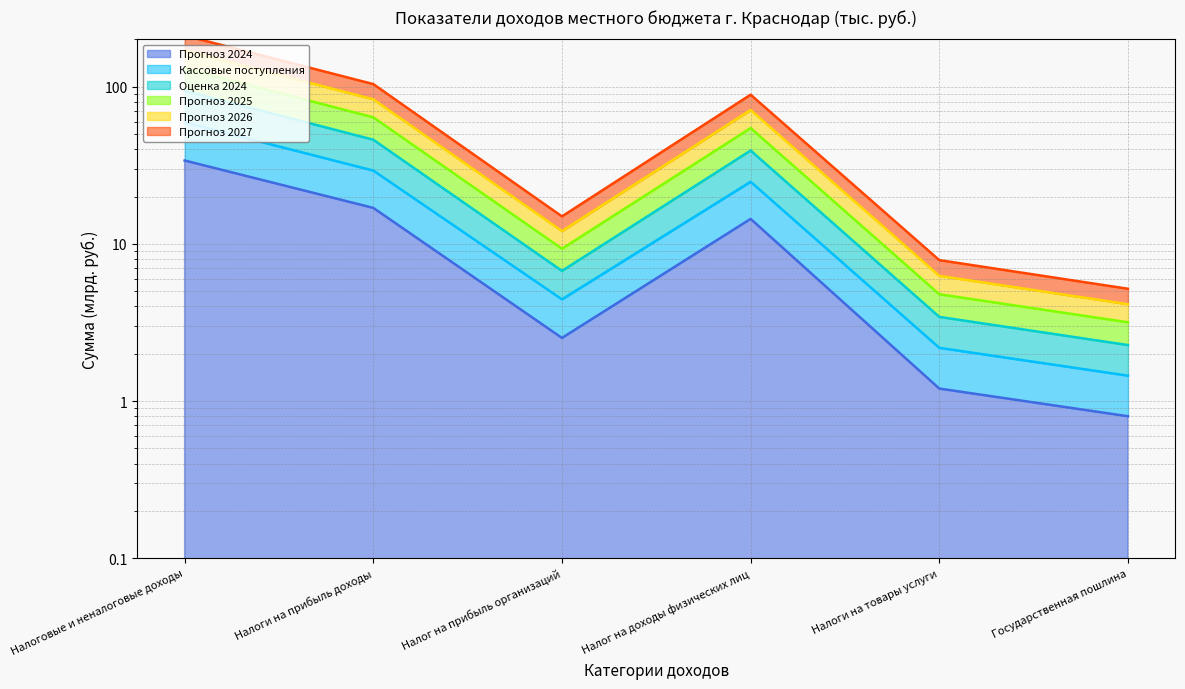

What is the label of the 4th point from the right?

Налог на прибыль организаций